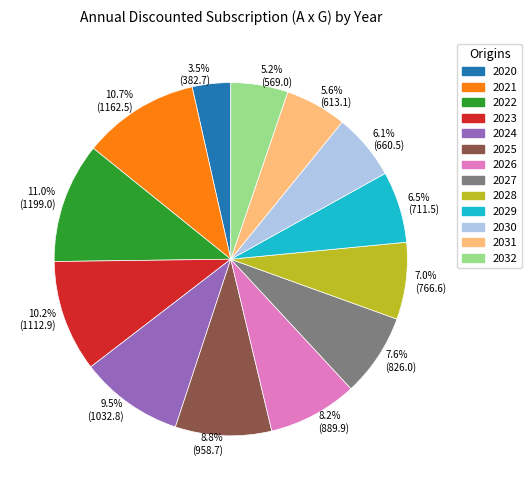

Is 2021 the majority of the pie?

No